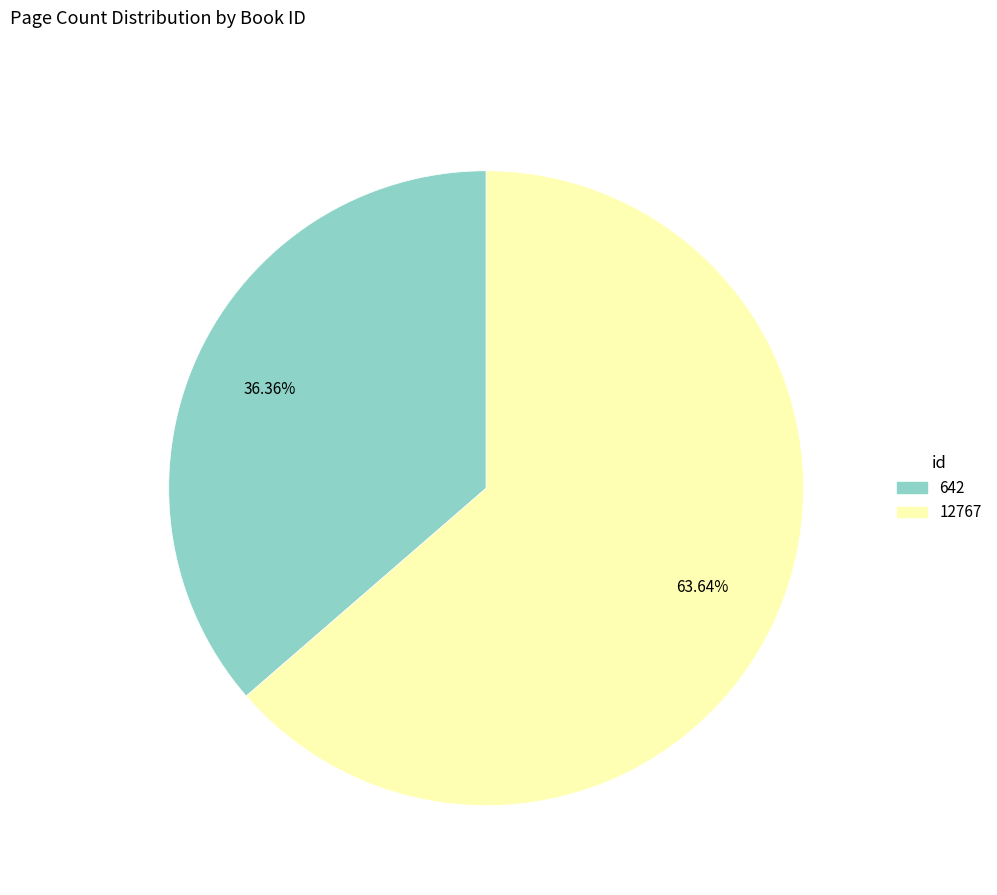

To the nearest percent, what portion does 12767 represent?

64%